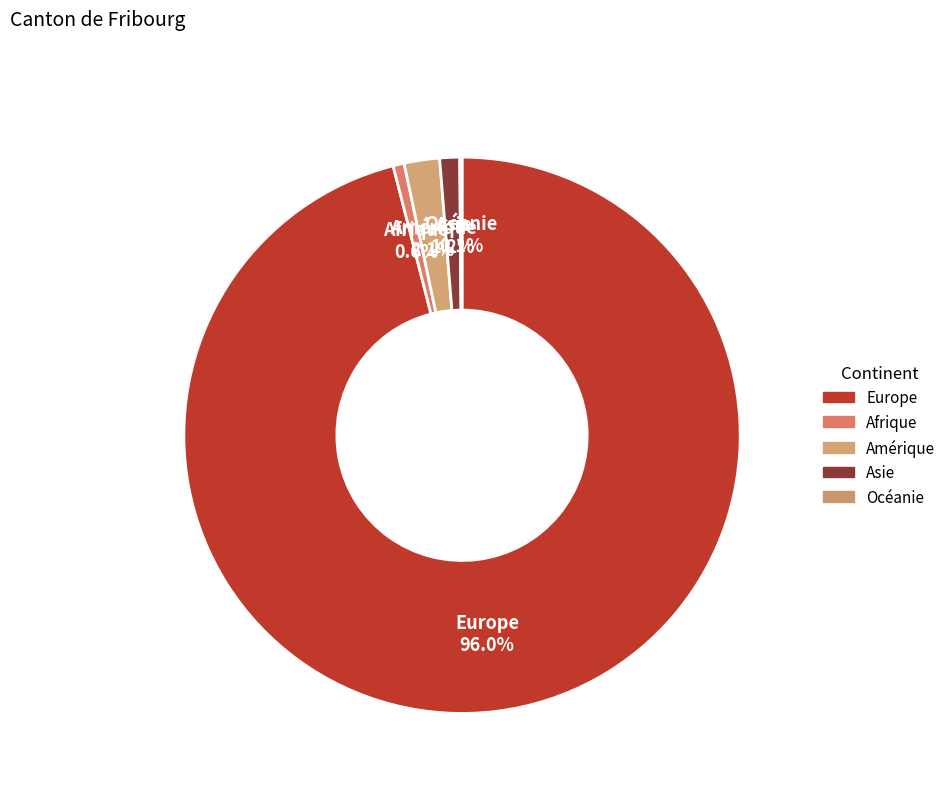

What is the change in value from Europe to Océanie?

-746